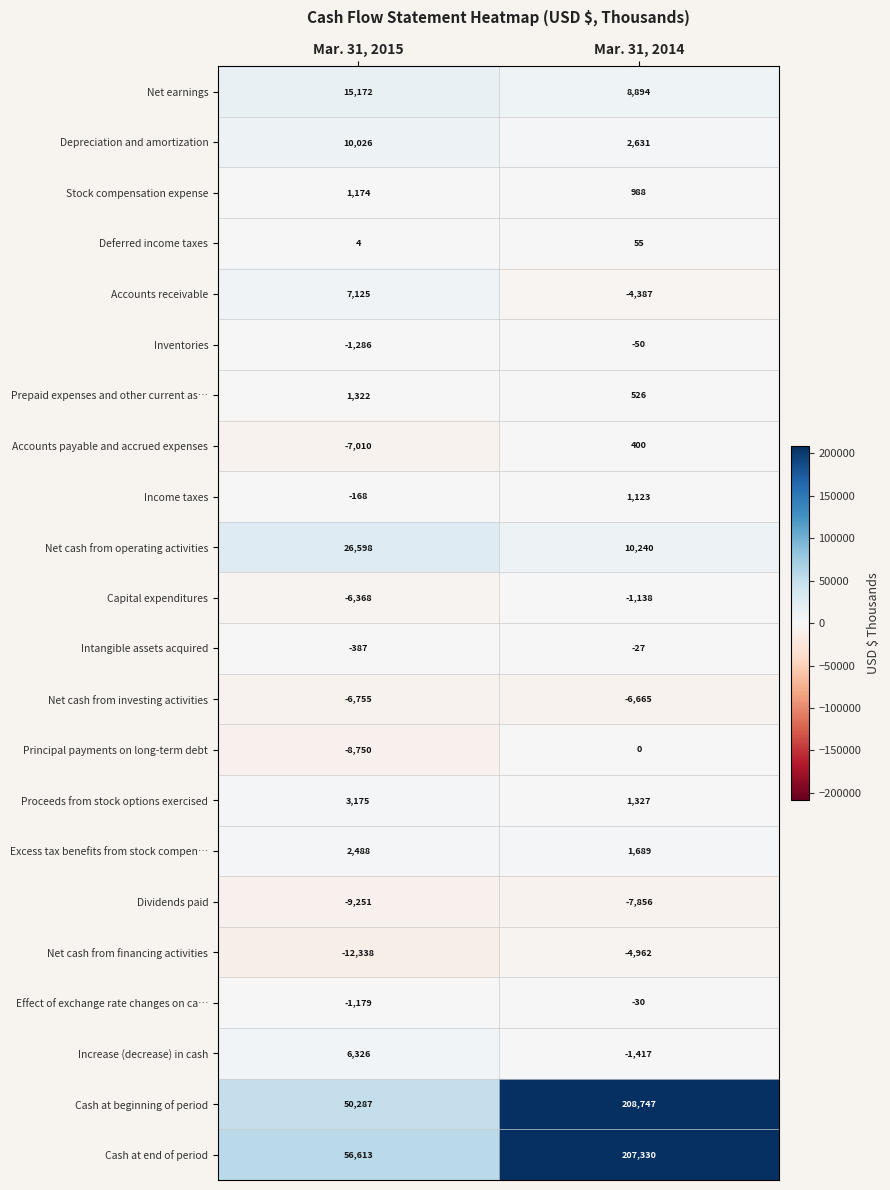

At which label is Accounts payable and accrued expenses closest to -3305?

Mar. 31, 2015